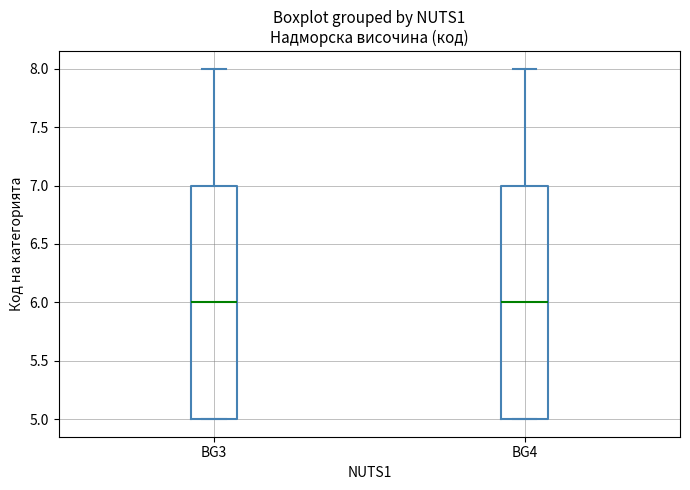

Reading left to right, read every box against the y-axis: the position of its median line, the range the box covers, and the ends of its whiskers. The values are not printed on the chart, so give them approximately, as read against the axis.

BG3: median 6, box 5 to 7, whiskers 5 to 8
BG4: median 6, box 5 to 7, whiskers 5 to 8